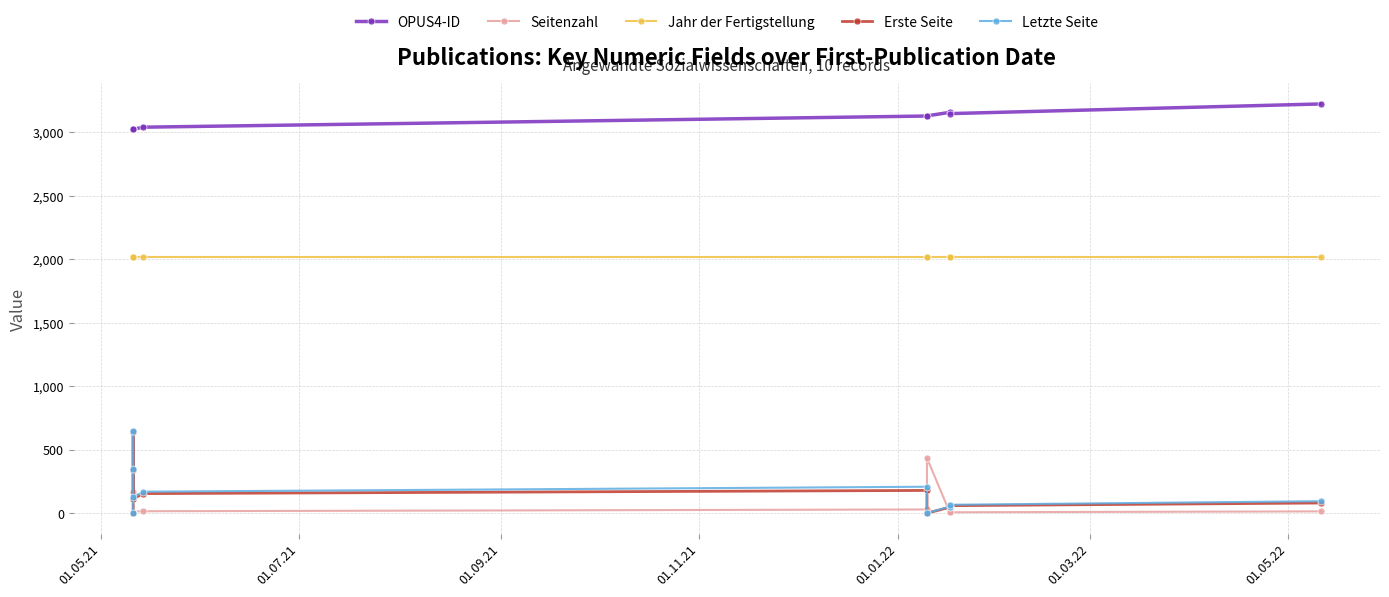

What is the spread (max minus min) of values at 01.09.21?

3013